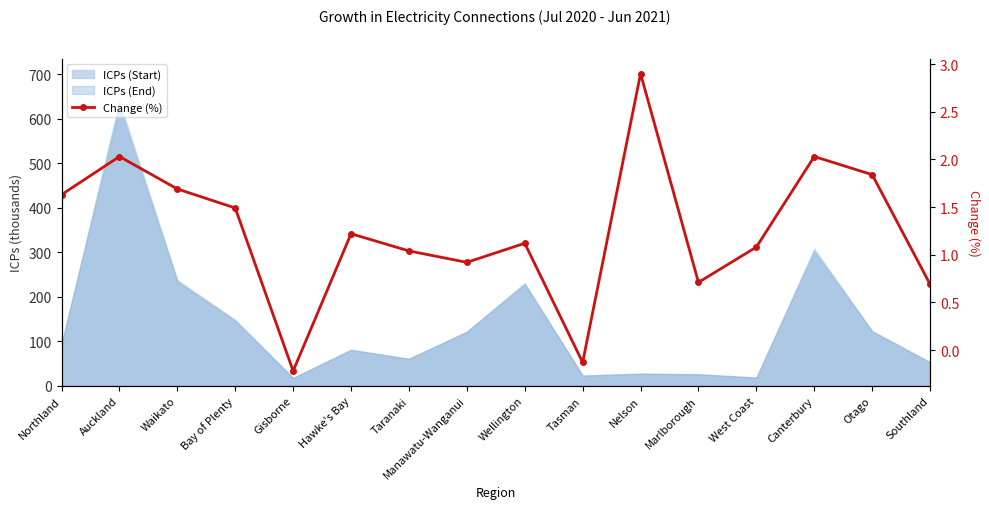

At which category does the data reach its first local peak?

Auckland